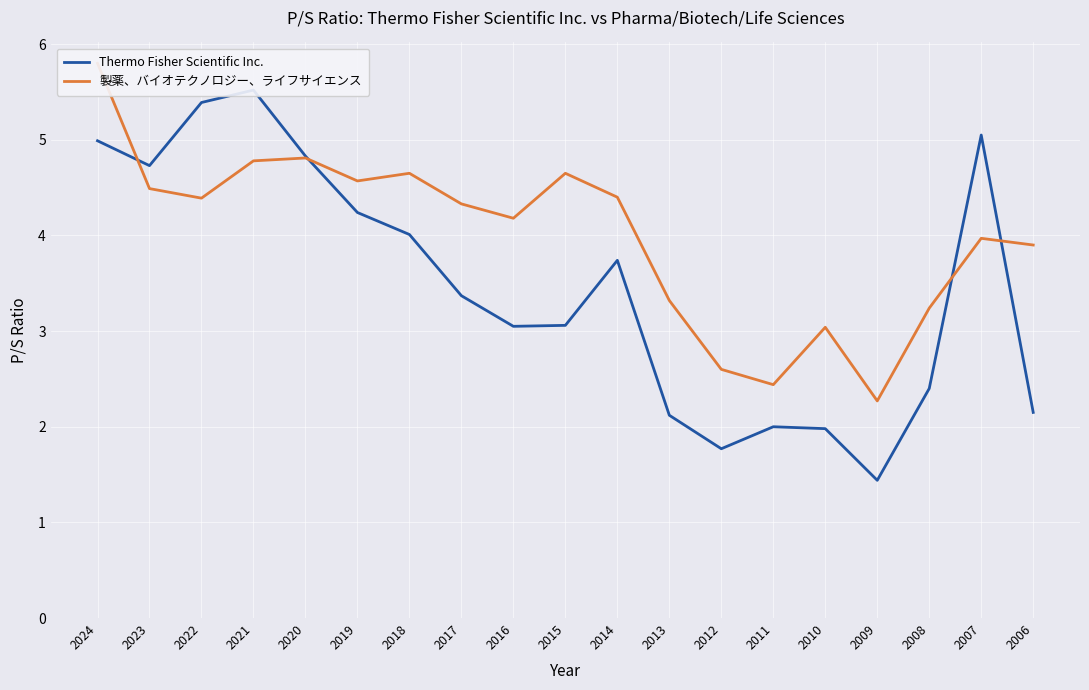

Reading left to right, transcribe all the data shown in this chart.

Thermo Fisher Scientific Inc.: 5.0	4.7	5.4	5.5	4.8	4.2	4.0	3.4	3.0	3.1	3.7	2.1	1.8	2.0	2.0	1.4	2.4	5.0	2.1
製薬、バイオテクノロジー、ライフサイエンス: 5.8	4.5	4.4	4.8	4.8	4.6	4.7	4.3	4.2	4.7	4.4	3.3	2.6	2.4	3.0	2.3	3.2	4.0	3.9